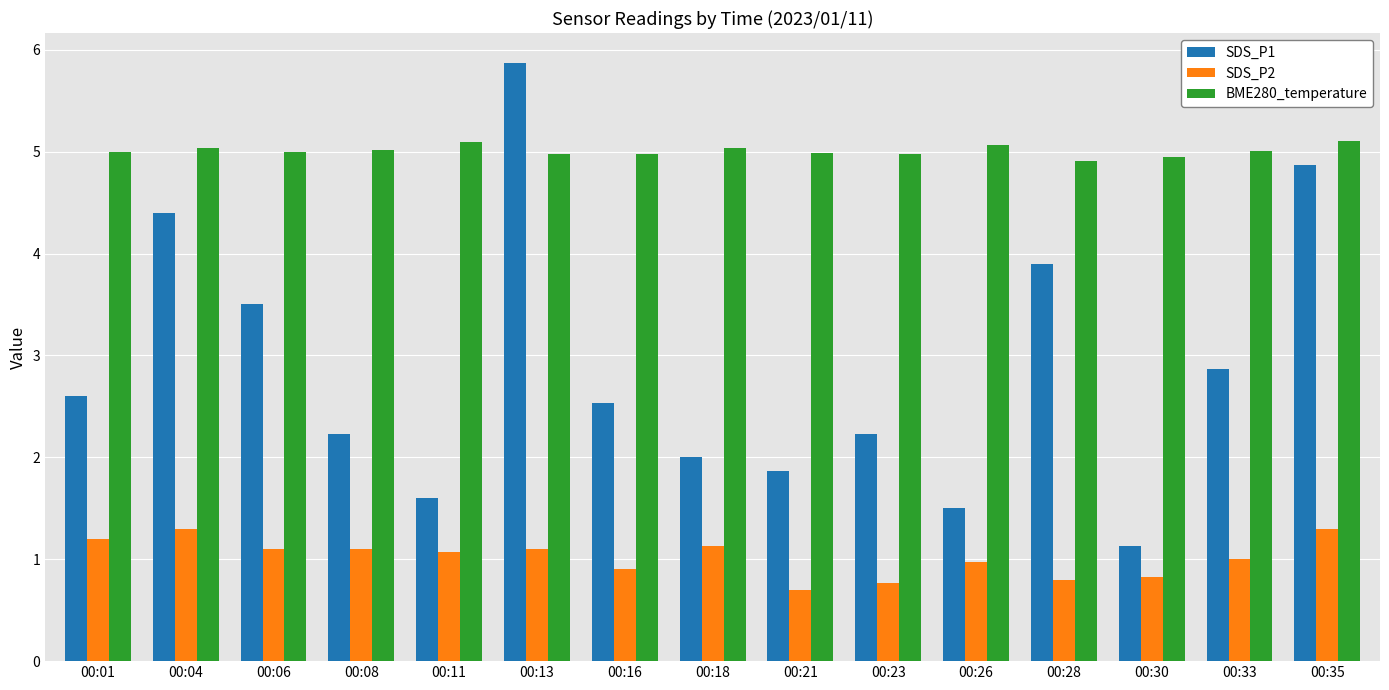

What is the highest value of the SDS_P1 series?

5.9